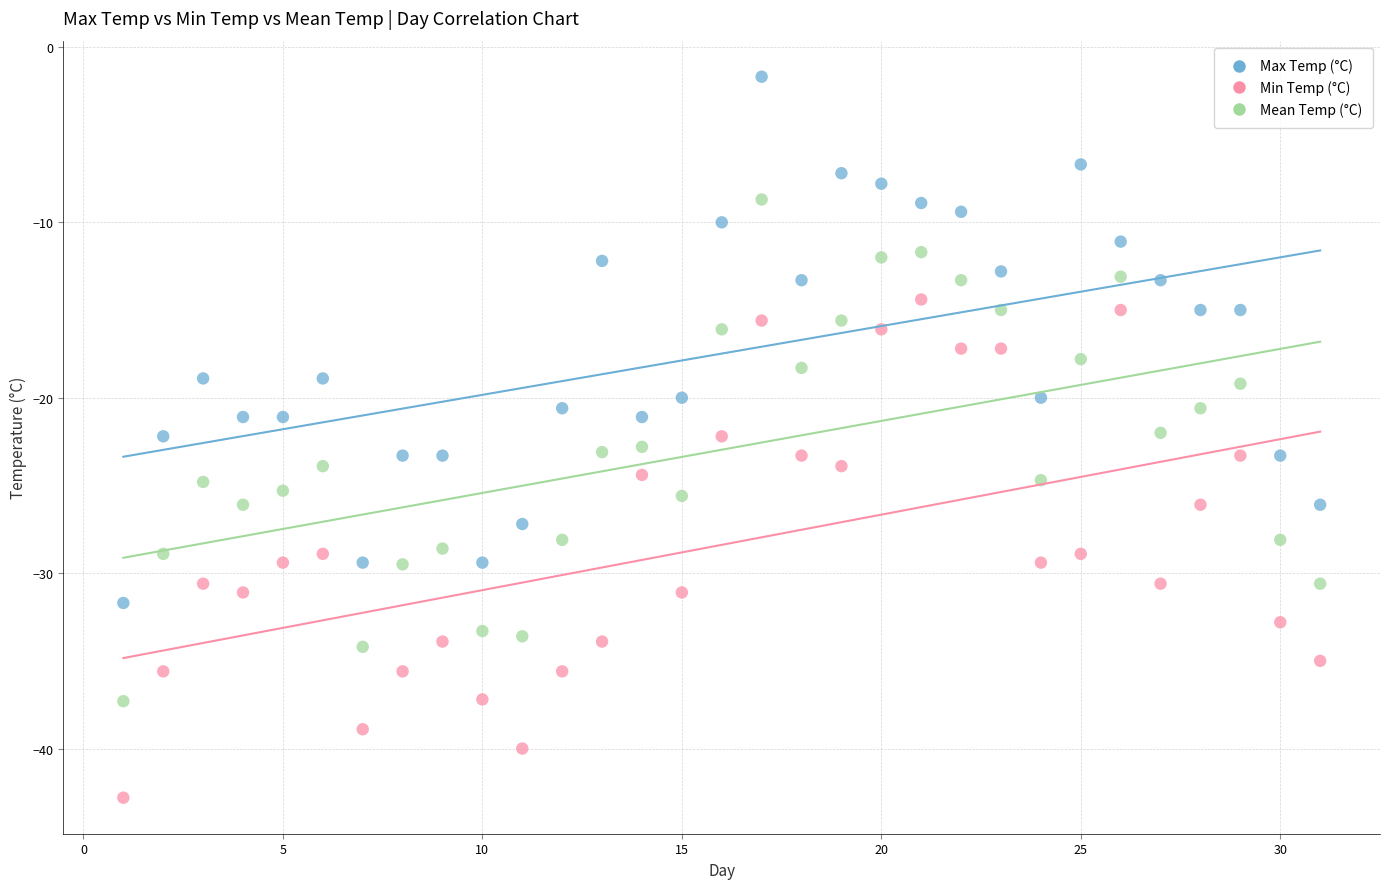

Which series reaches the maximum Y coordinate?

Max Temp (°C)